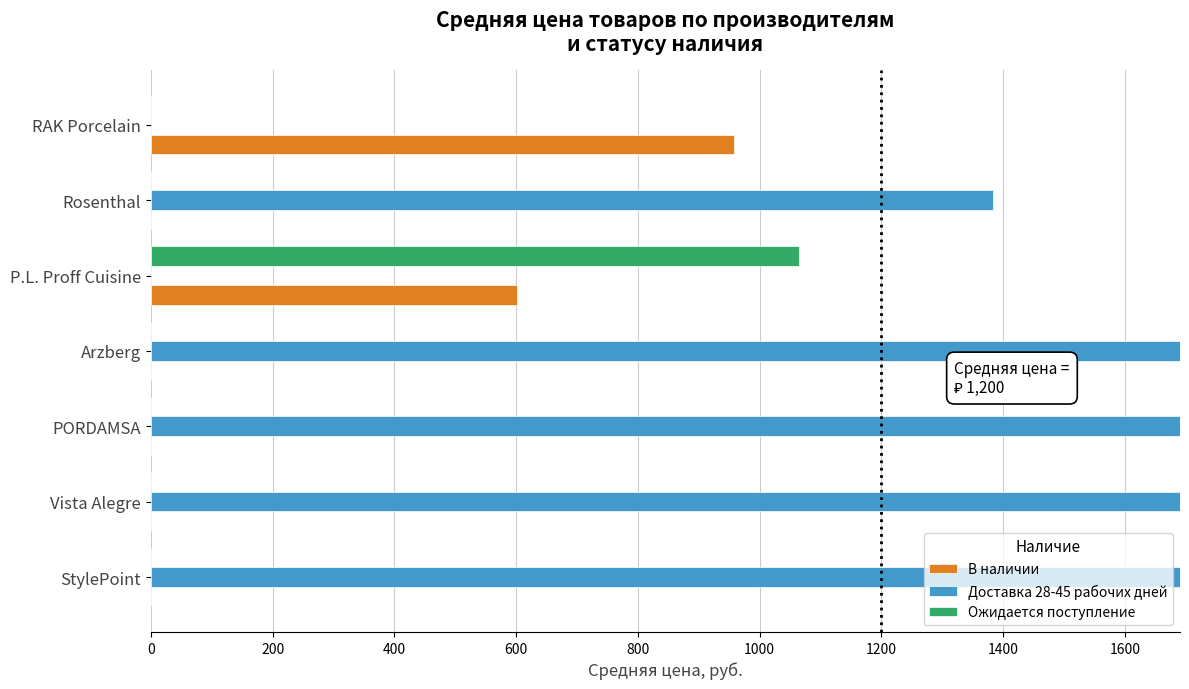

What is the maximum value shown in the chart?

2254.2